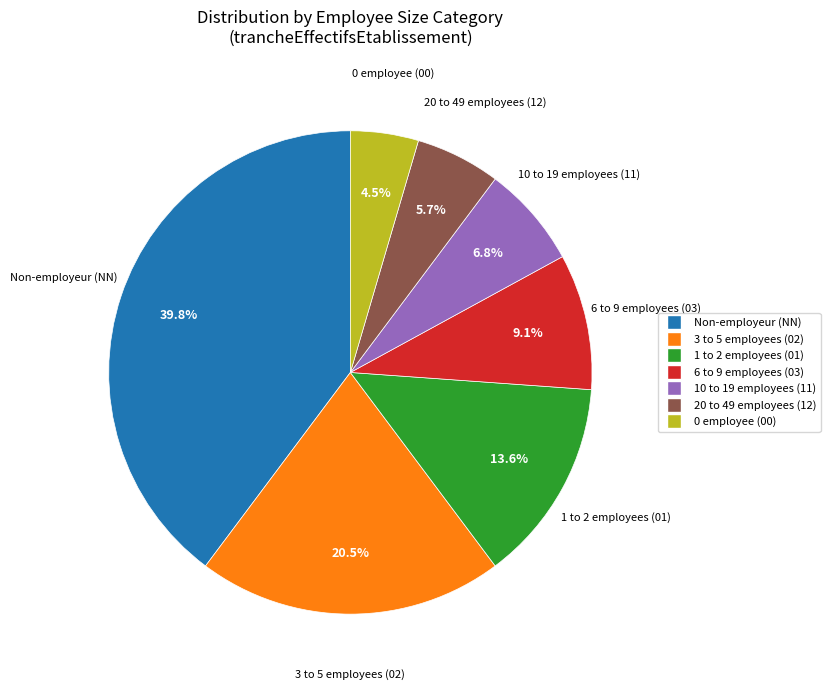

To the nearest percent, what is the average slice percentage?

14%